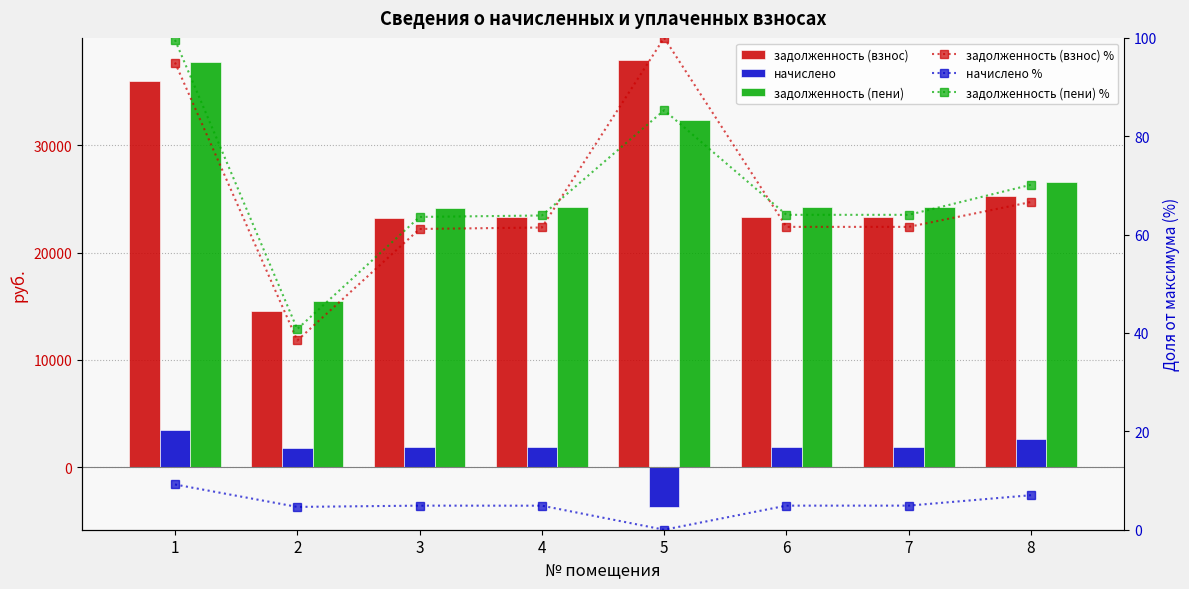

At which label does задолженность (пени) first exceed 24270?

1